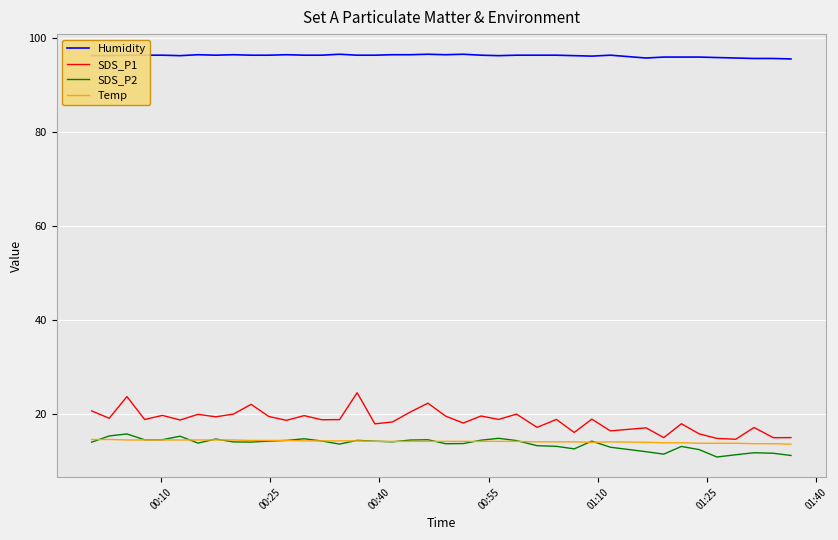

At how many categories does at least one series exceed 90?

39